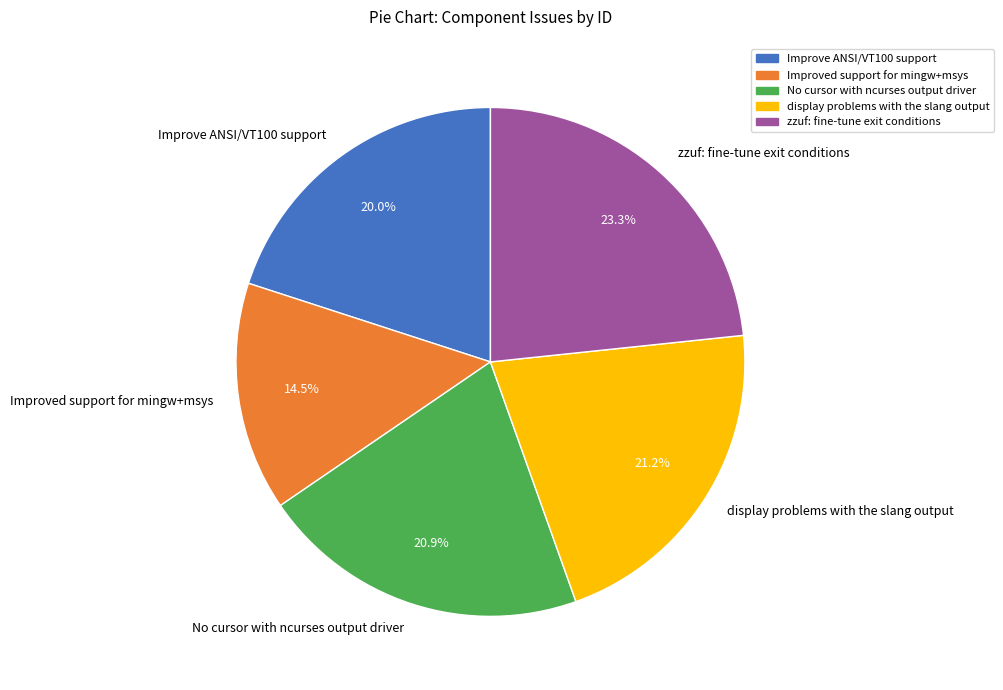

The Improve ANSI/VT100 support slice represents 20% of the pie. True or false?

True